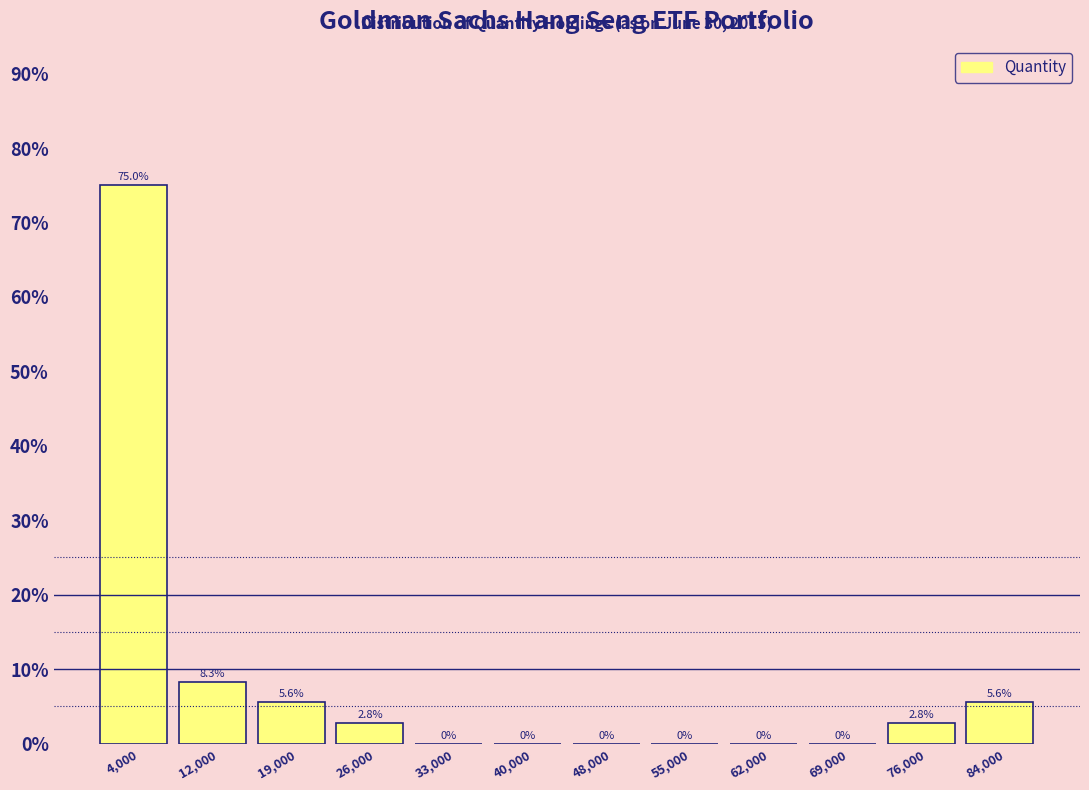

How tall is the bar that spans 15000 to 22000 on the x-axis? The bar edges are not printed on the chart, so give them approximately, as read against the axis.

5.6